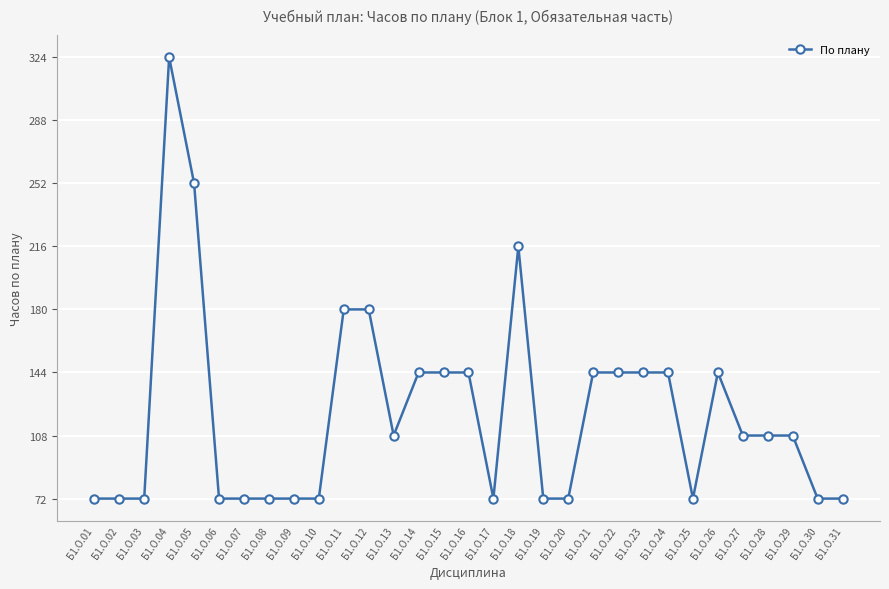

Where does the data first go above 108?

Б1.О.04